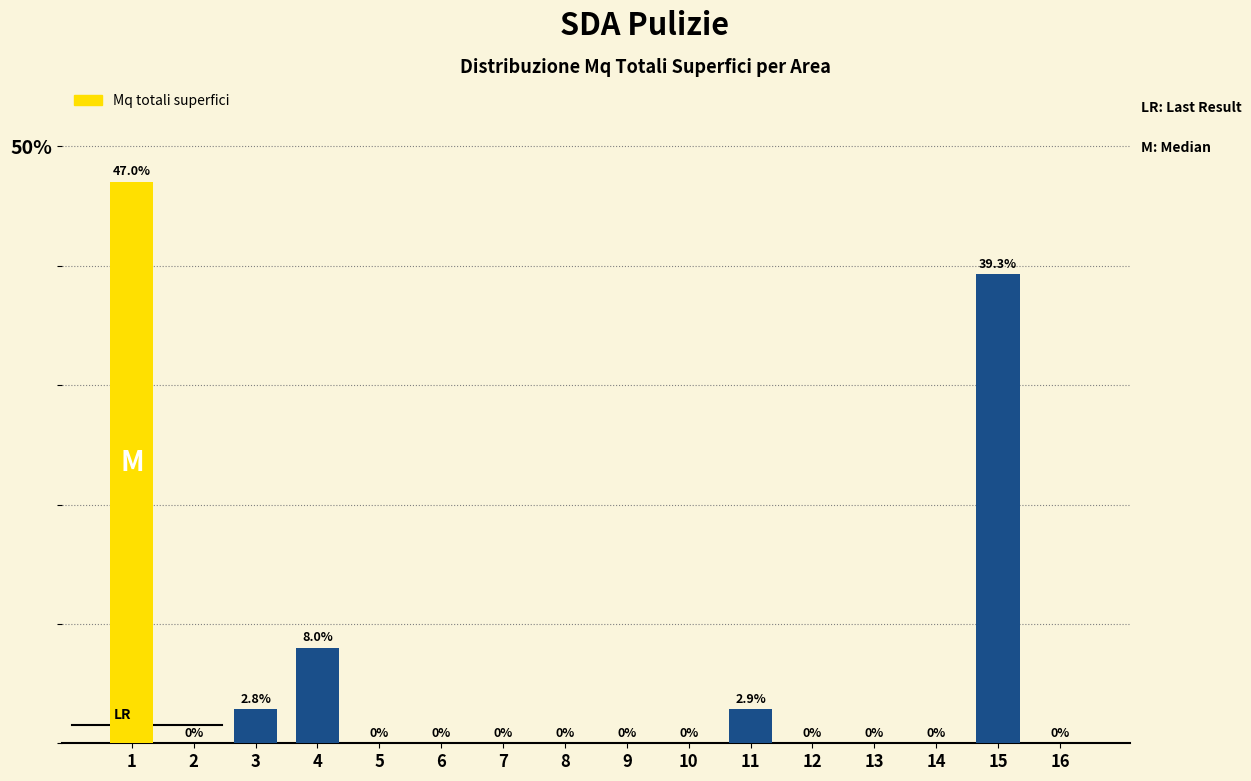

Reading left to right, what are all the values shown in this chart?

1=47.0	2=0.0	3=2.8	4=8.0	5=0.0	6=0.0	7=0.0	8=0.0	9=0.0	10=0.0	11=2.9	12=0.0	13=0.0	14=0.0	15=39.3	16=0.0